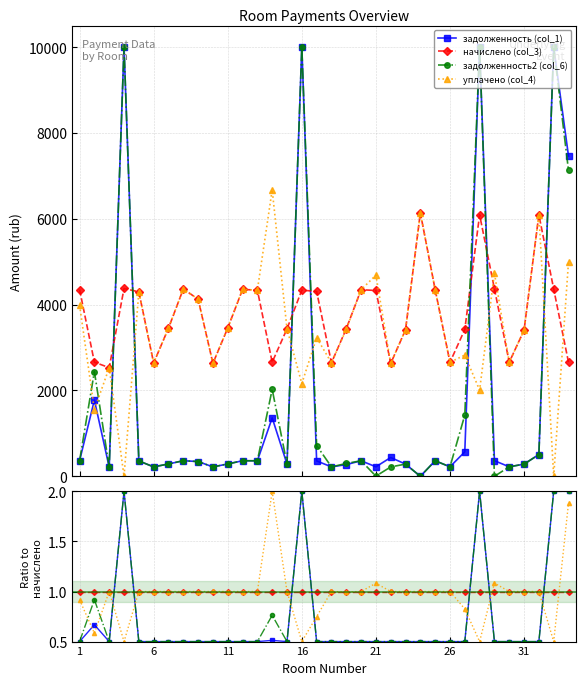

True or false: задолженность (col_1) and задолженность2 (col_6) intersect in this chart.

False